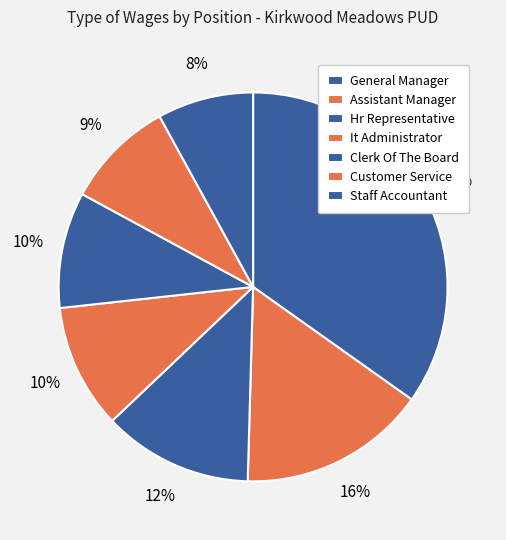

Count the number of slices in the pie.

7